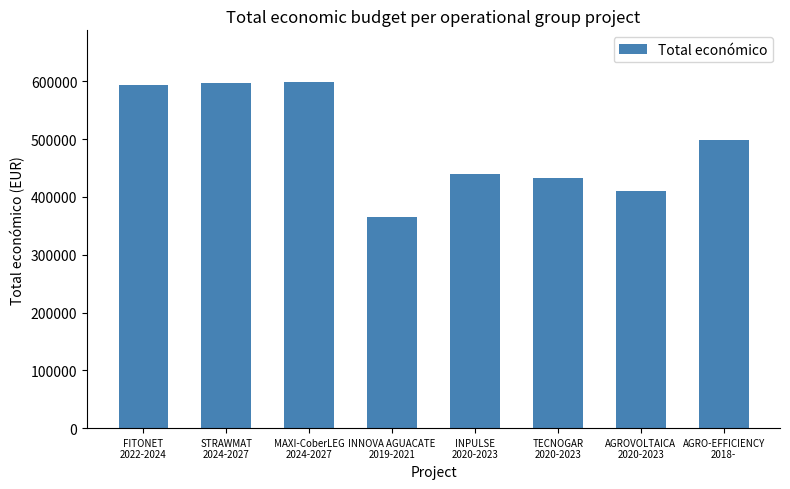

Are the bars grouped side by side (vs. stacked)?

No